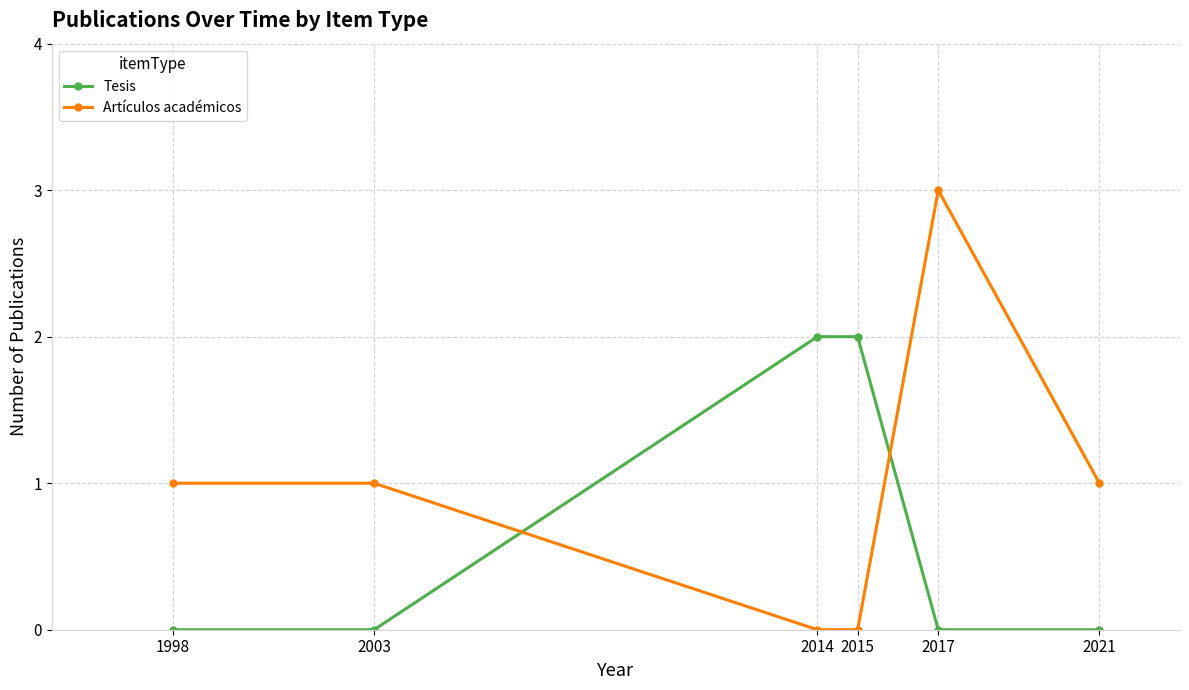

Is it true that Tesis equals 1 at 2014?

False